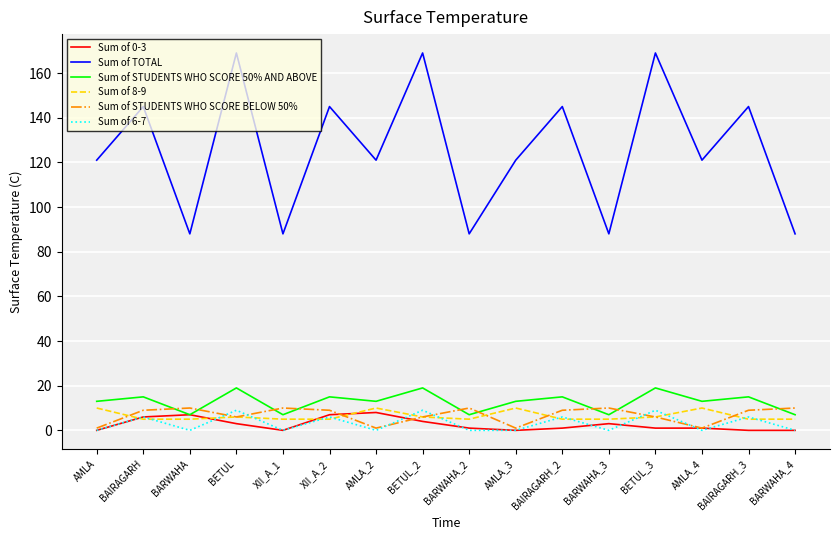

What is the maximum value shown in the chart?

169